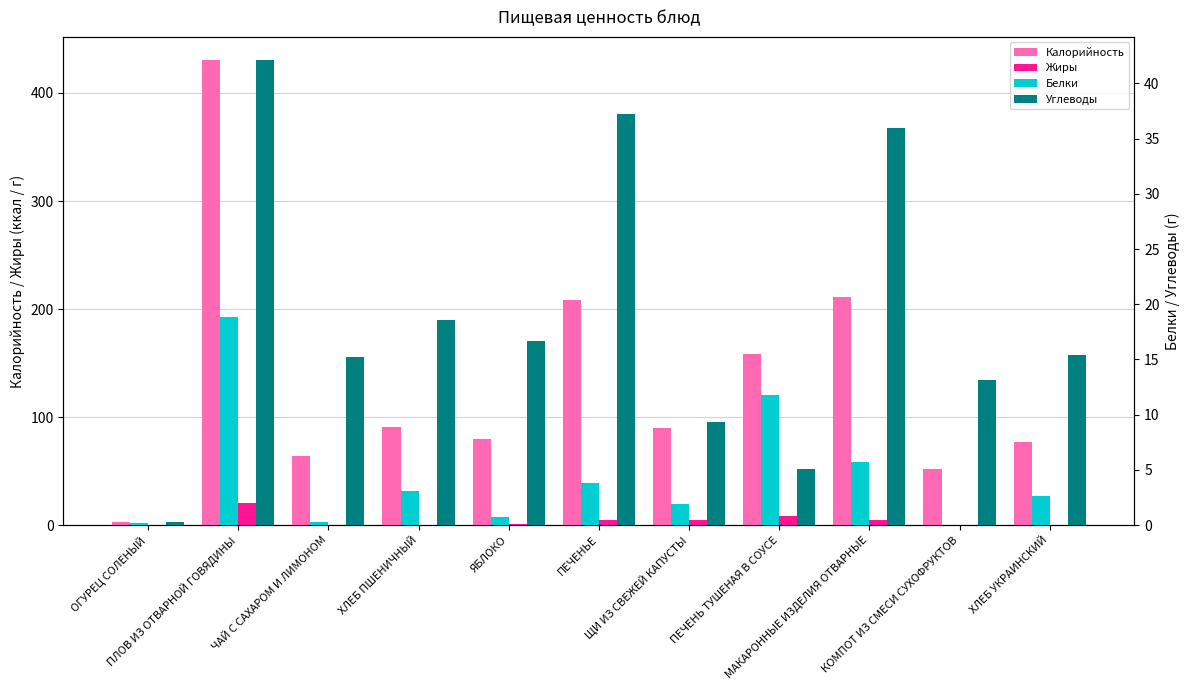

What is the label of the 7th bar from the right?

ЯБЛОКО